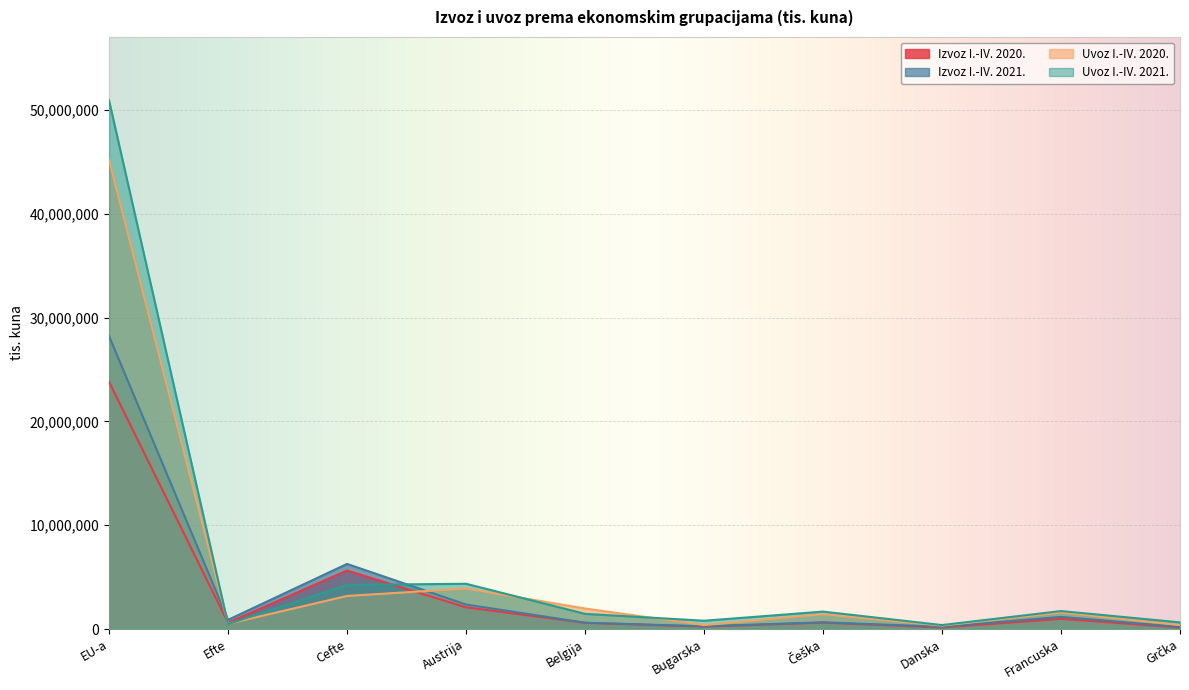

Does the chart display data point markers on the line(s)?

No